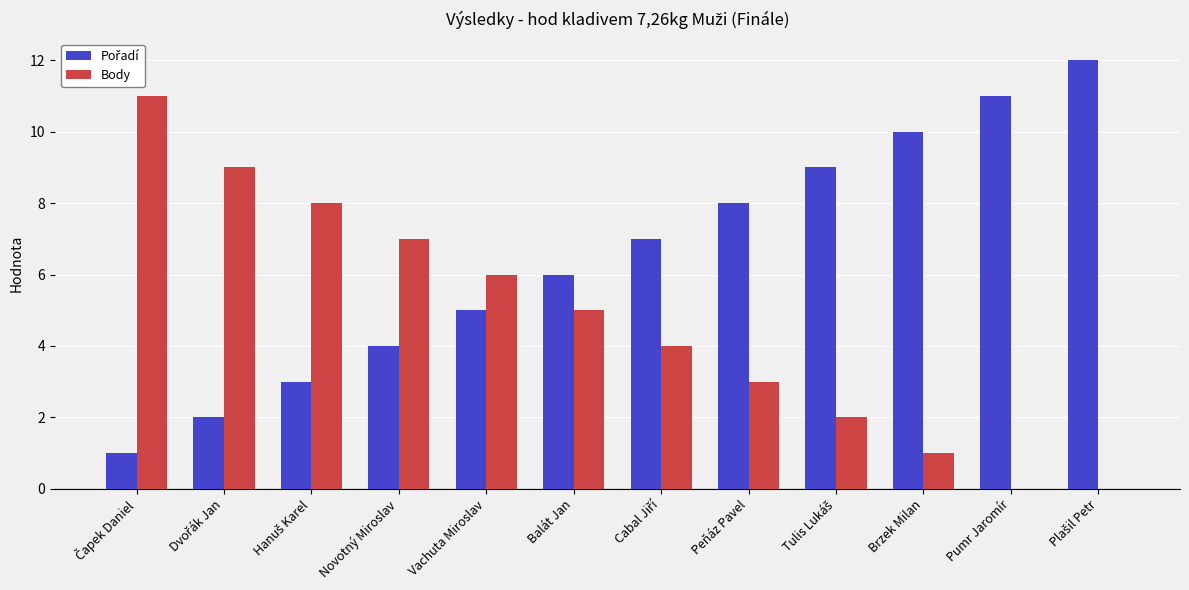

What is the maximum value for Body?

11